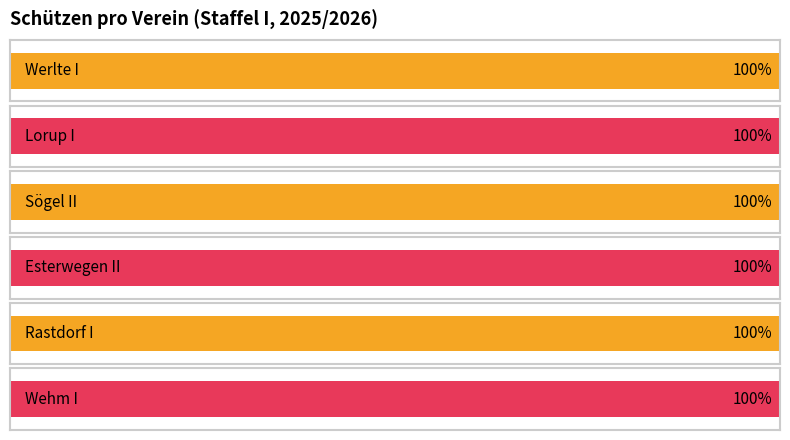

How many data points does each series have?

6